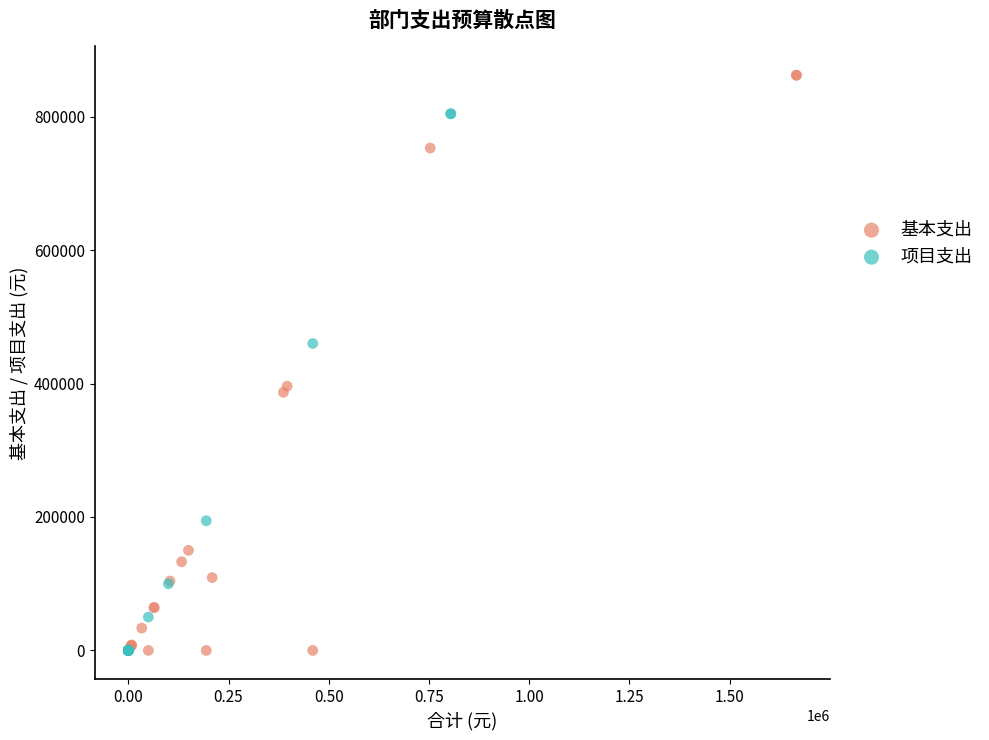

Which series has the widest spread of Y values?

基本支出